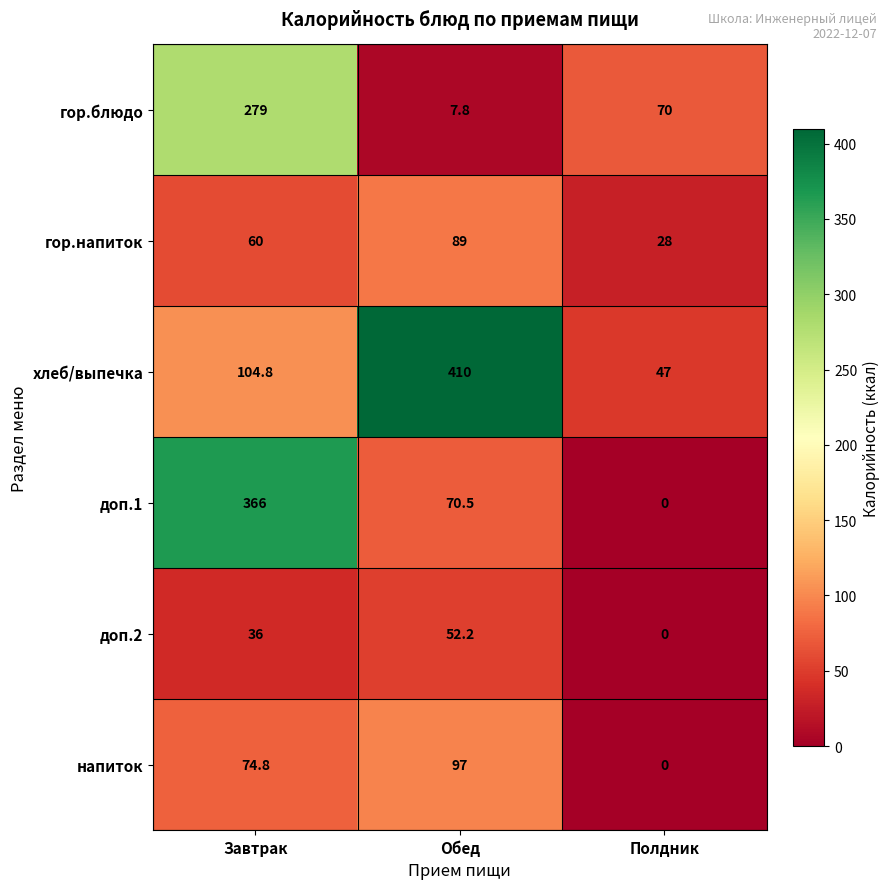

The доп.2 series shows 0.0 at Полдник. True or false?

True